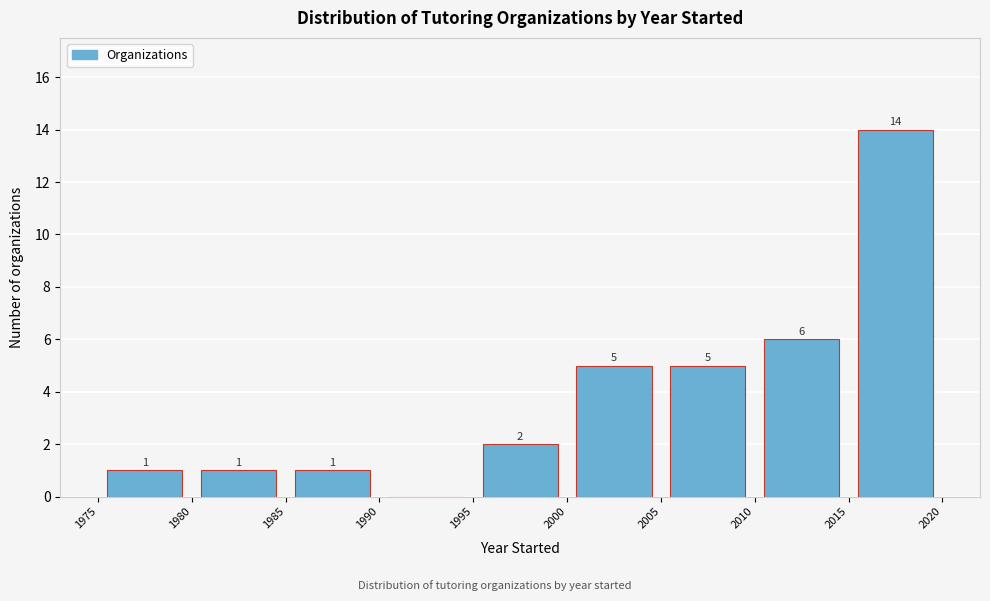

Which range on the x-axis has the tallest bar?

2015 to 2020